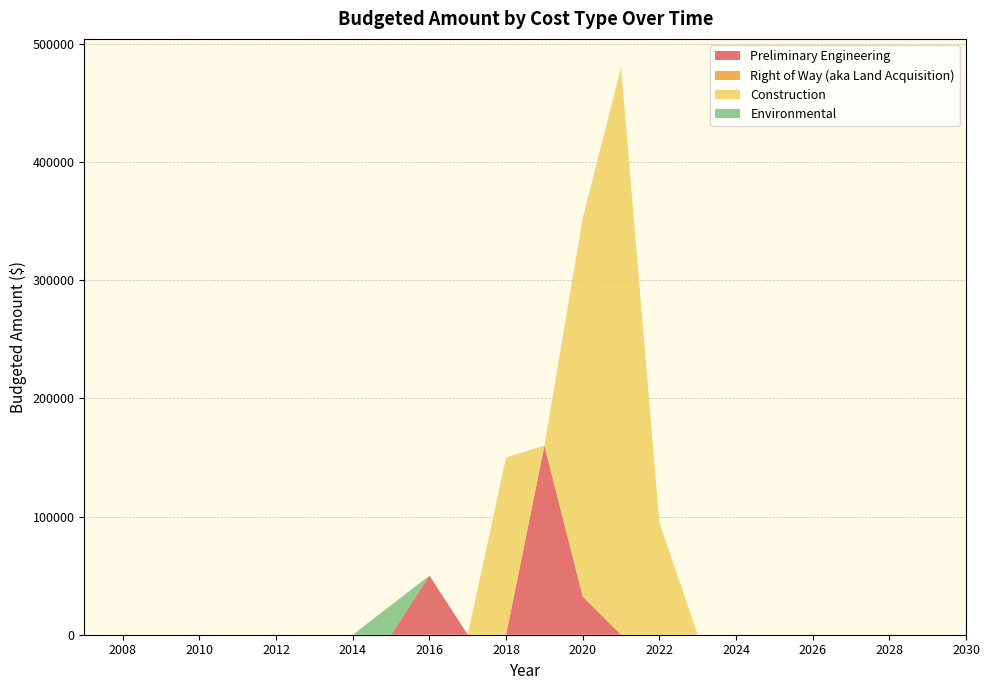

Reading right to left, extract all data points from this chart.

Preliminary Engineering: 0	0	0	0	0	0	0	0	0	0	32390	160000	0	0	50000	0	0	0	0	0	0	0	0	0
Right of Way (aka Land Acquisition): 0	0	0	0	0	0	0	0	0	0	0	0	0	0	0	0	0	0	0	0	0	0	0	0
Construction: 0	0	0	0	0	0	0	0	95000	480000	320000	0	150000	0	0	0	0	0	0	0	0	0	0	0
Environmental: 0	0	0	0	0	0	0	0	0	0	0	0	0	0	0	25000	0	0	0	0	0	0	0	0